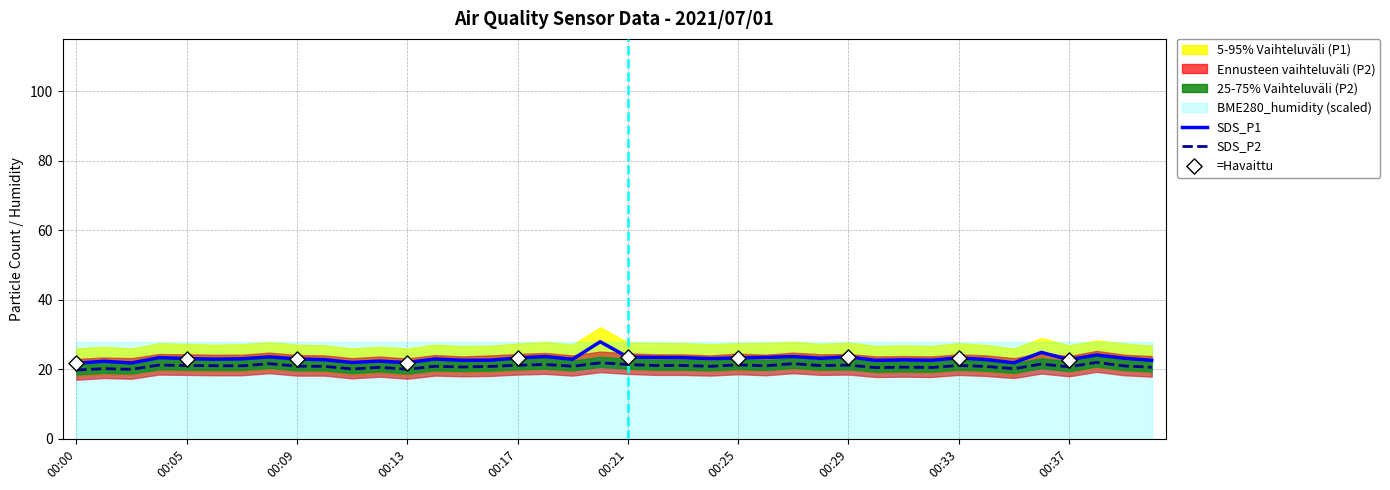

Which series has the largest total across all categories?

SDS_P1